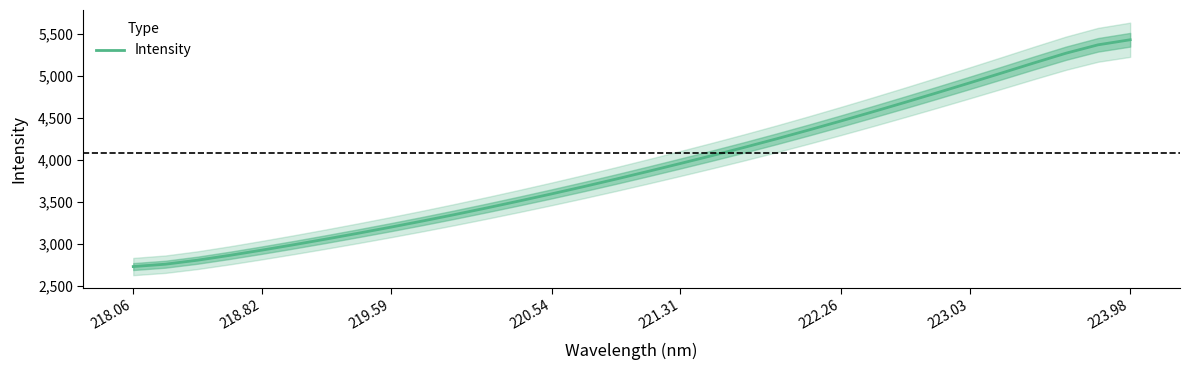

What is the minimum value for Intensity?

2732.1